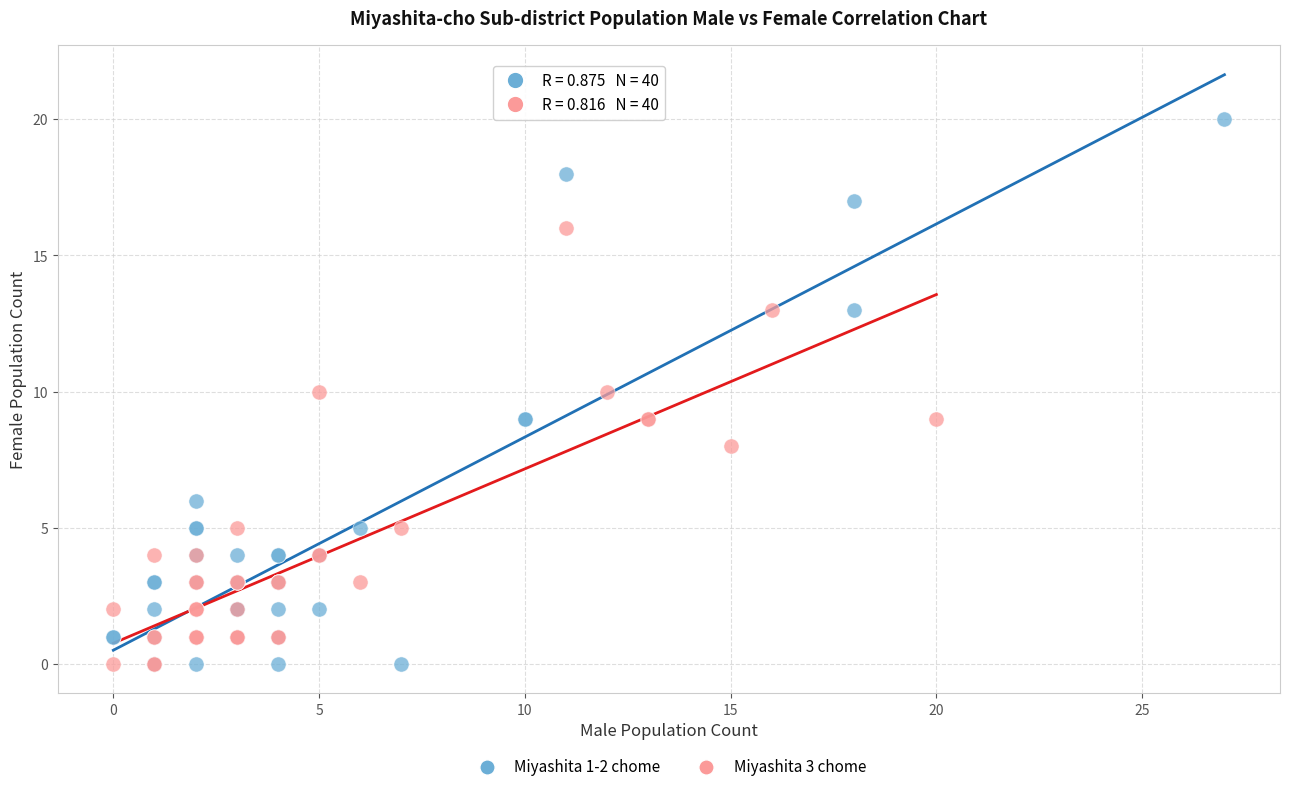

Which series has the widest spread of Y values?

Miyashita 1-2 chome